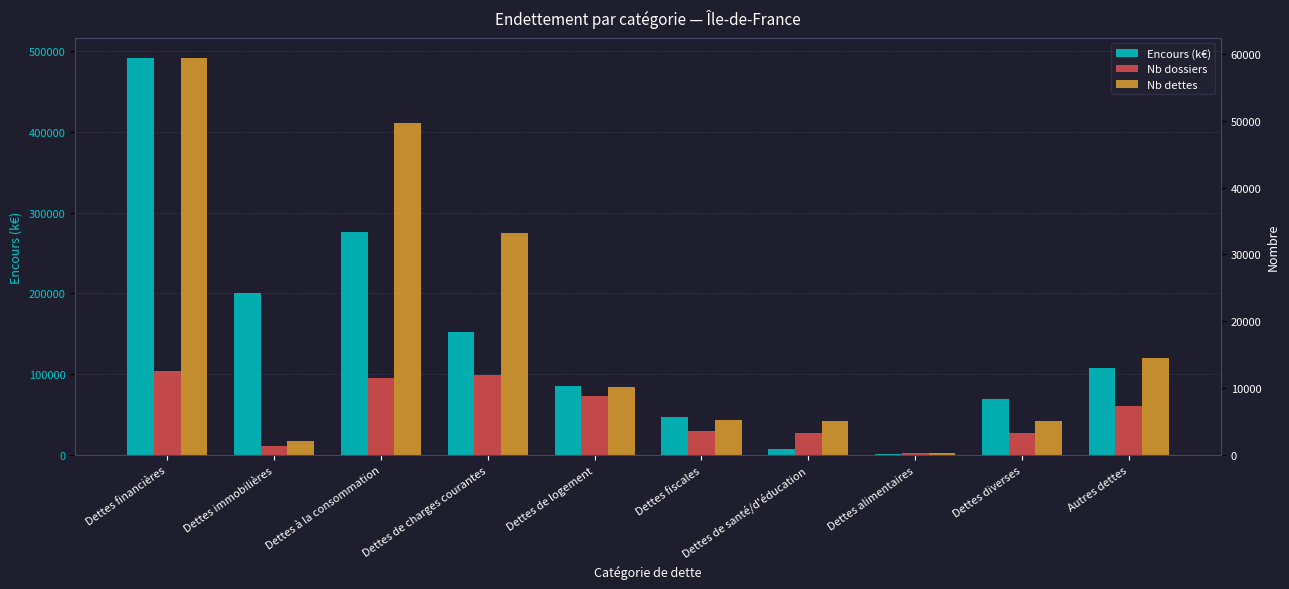

Reading right to left, extract all data points from this chart.

Encours (k€): 107511.9	70172.4	2035.3	7836.4	47752.7	85137.4	152722.7	275976.2	201190.8	491334.2
Nb dossiers: 7382.0	3303.0	315.0	3265.0	3585.0	8801.0	11924.0	11542.0	1405.0	12623.0
Nb dettes: 14574.0	5194.0	331.0	5159.0	5230.0	10193.0	33156.0	49633.0	2190.0	59393.0